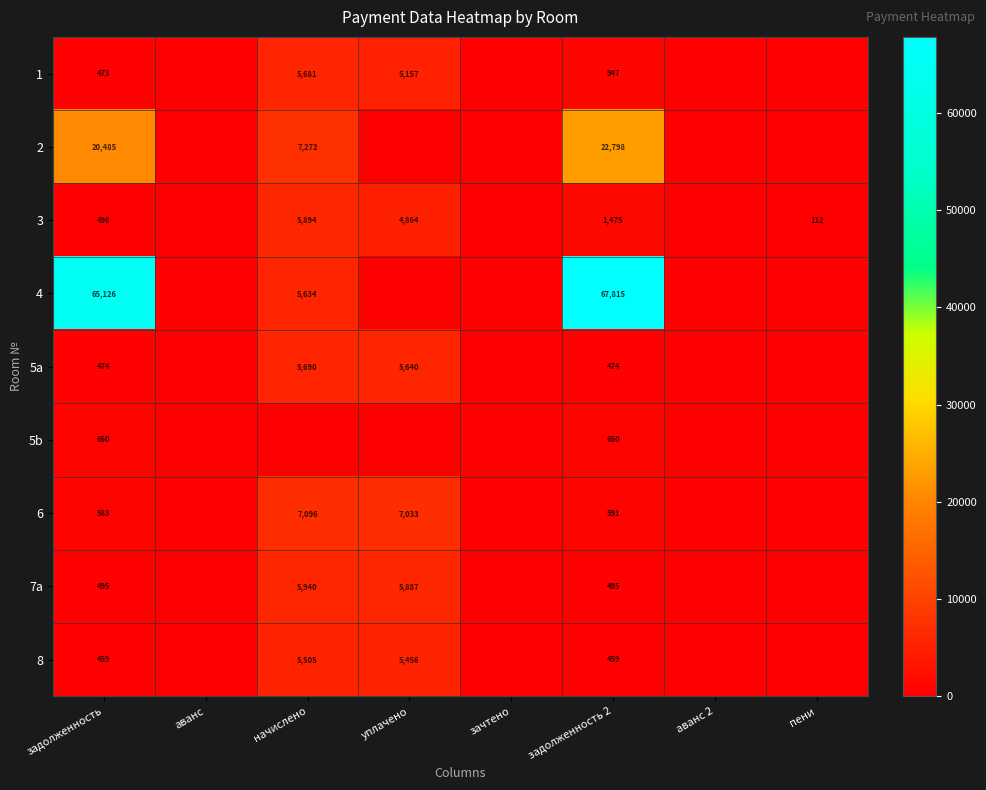

The value of 5a at задолженность 2 is 474. True or false?

True